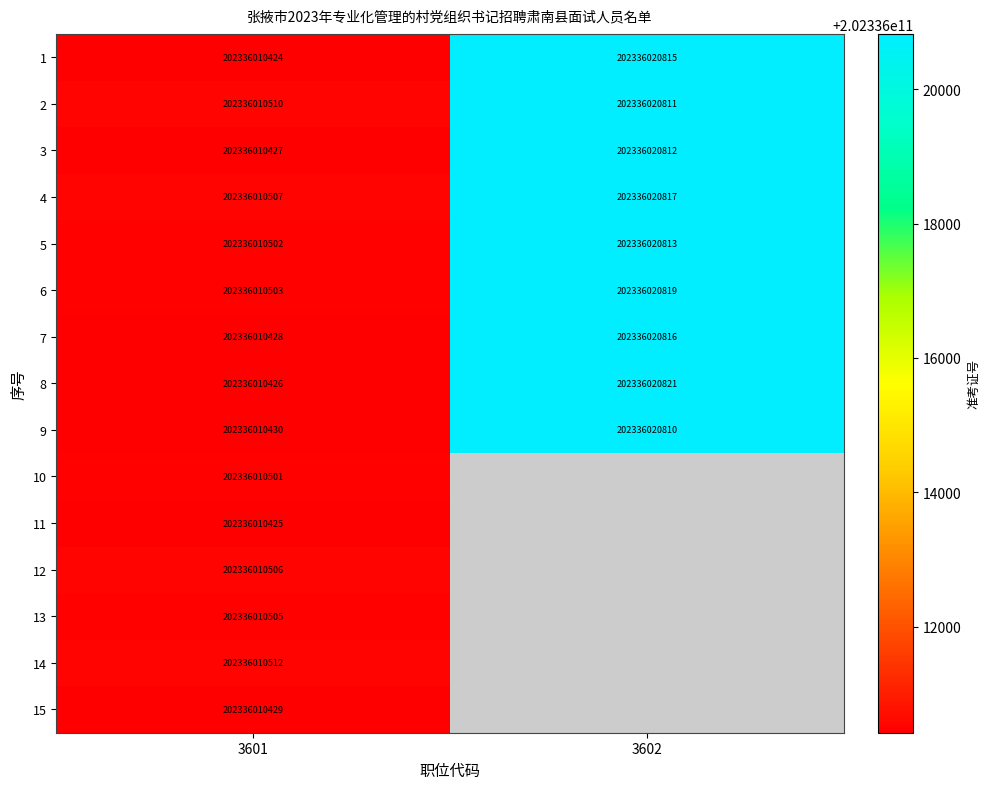

Which has a higher value, 2 or 8?

2